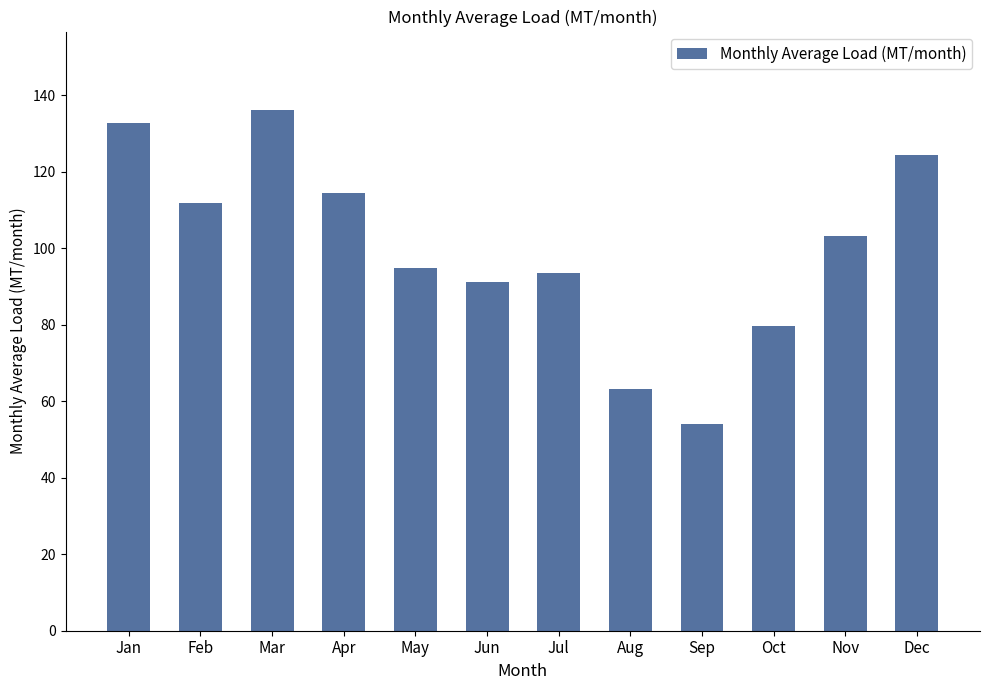

What is the difference between the second highest and minimum values?

78.7